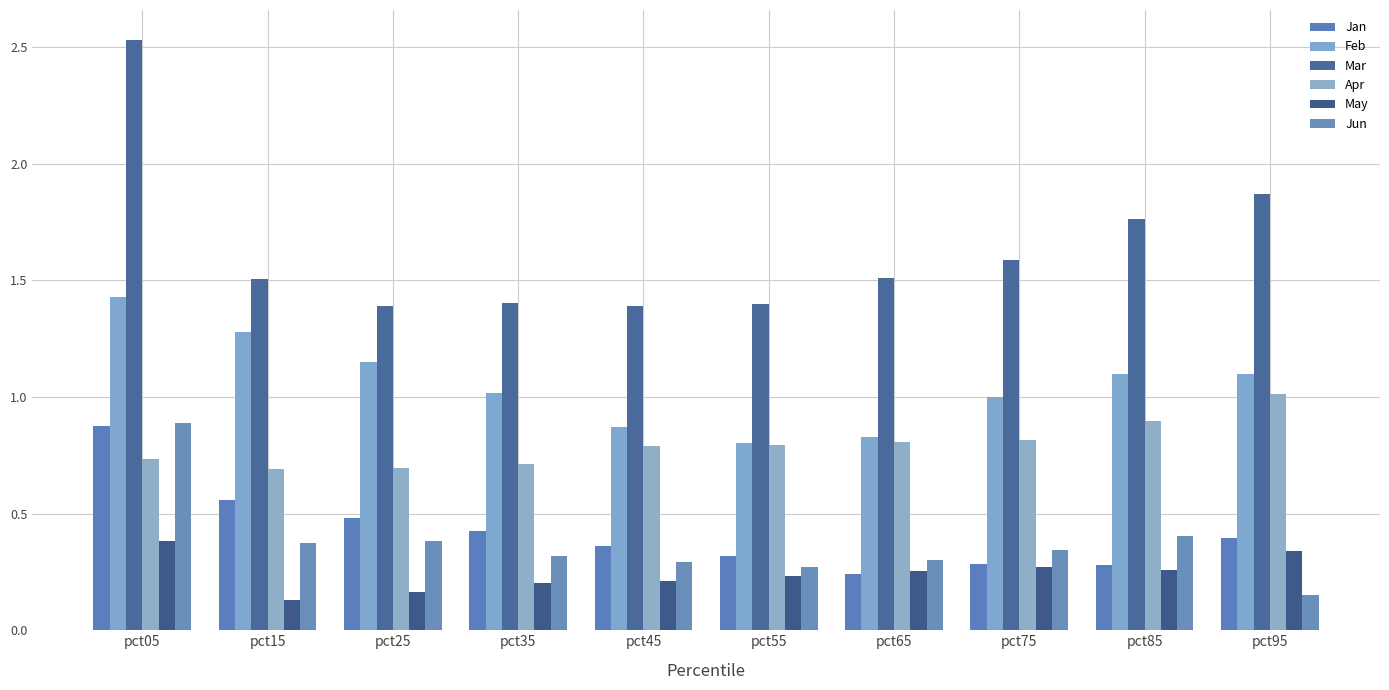

Reading left to right, list all the values displayed in this chart.

Jan: pct05=0.9	pct15=0.6	pct25=0.5	pct35=0.4	pct45=0.4	pct55=0.3	pct65=0.2	pct75=0.3	pct85=0.3	pct95=0.4
Feb: pct05=1.4	pct15=1.3	pct25=1.2	pct35=1.0	pct45=0.9	pct55=0.8	pct65=0.8	pct75=1.0	pct85=1.1	pct95=1.1
Mar: pct05=2.5	pct15=1.5	pct25=1.4	pct35=1.4	pct45=1.4	pct55=1.4	pct65=1.5	pct75=1.6	pct85=1.8	pct95=1.9
Apr: pct05=0.7	pct15=0.7	pct25=0.7	pct35=0.7	pct45=0.8	pct55=0.8	pct65=0.8	pct75=0.8	pct85=0.9	pct95=1.0
May: pct05=0.4	pct15=0.1	pct25=0.2	pct35=0.2	pct45=0.2	pct55=0.2	pct65=0.3	pct75=0.3	pct85=0.3	pct95=0.3
Jun: pct05=0.9	pct15=0.4	pct25=0.4	pct35=0.3	pct45=0.3	pct55=0.3	pct65=0.3	pct75=0.3	pct85=0.4	pct95=0.2